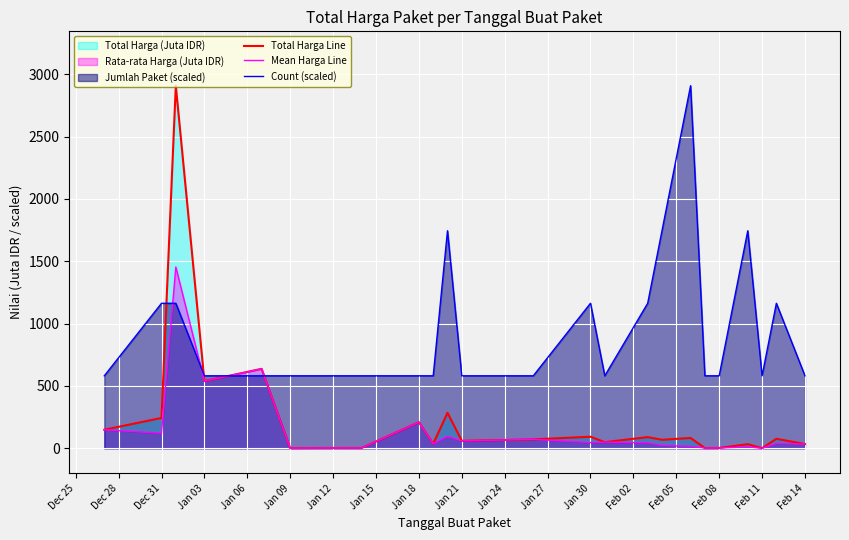

What is the average value of the Count (scaled) series?

945.2